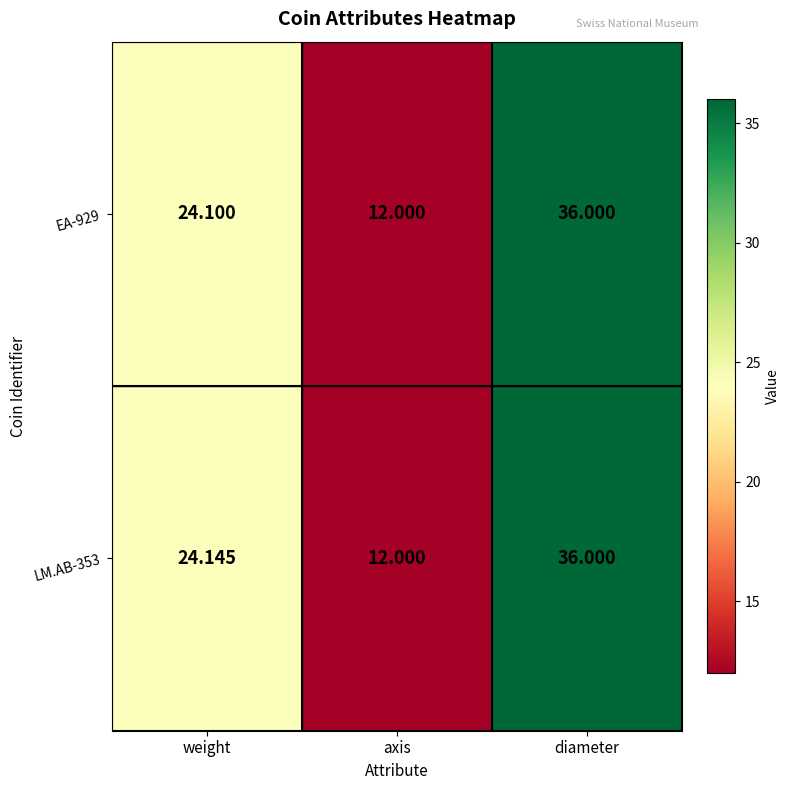

List the labels in order of EA-929 value, largest first.

diameter, weight, axis